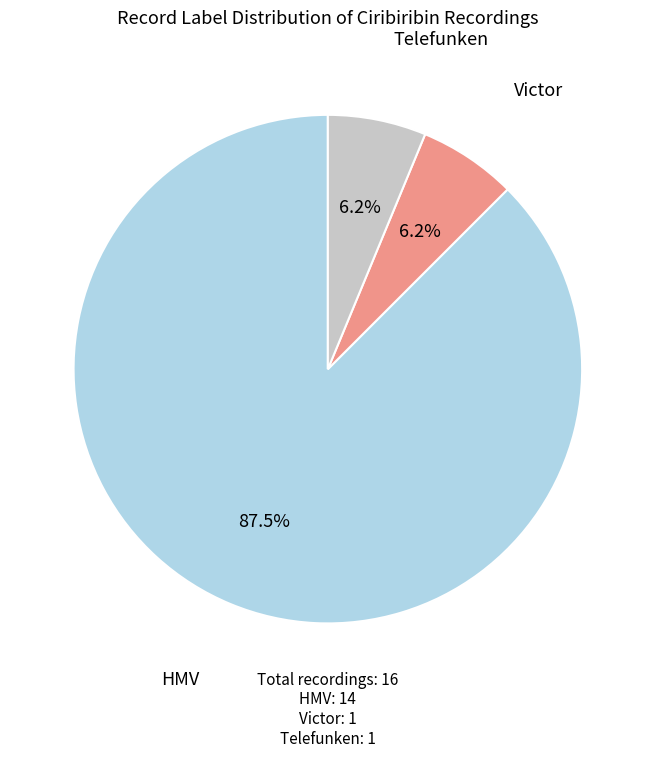

Which slice is the largest?

HMV